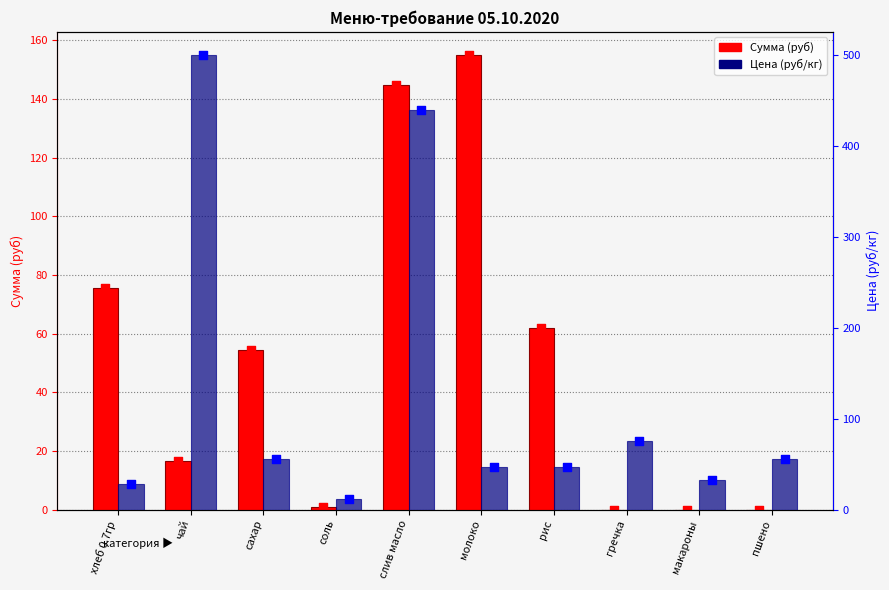

Which series reaches the maximum Y coordinate?

Цена (руб/кг)